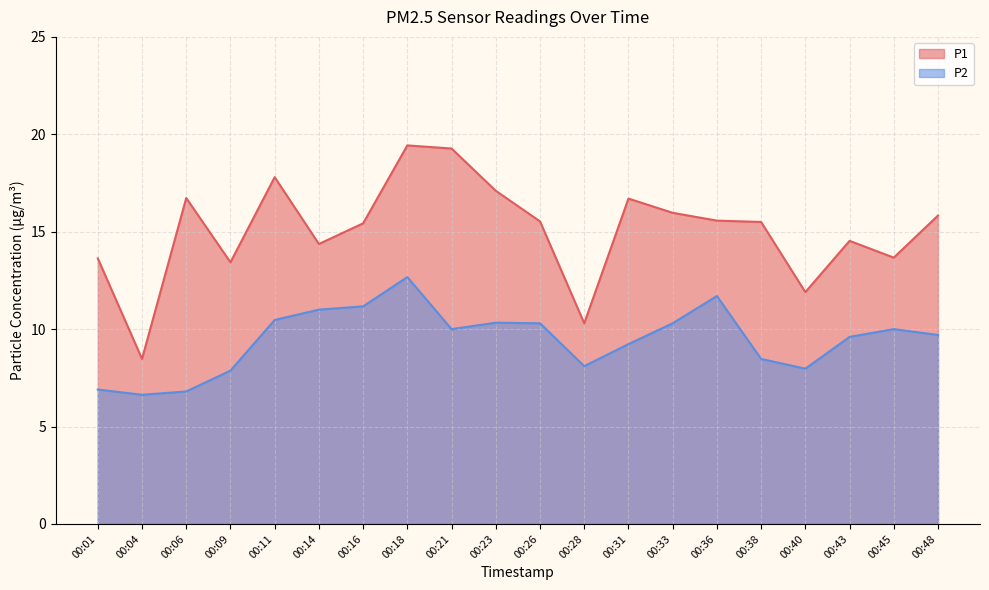

Which series has the largest total across all categories?

P1